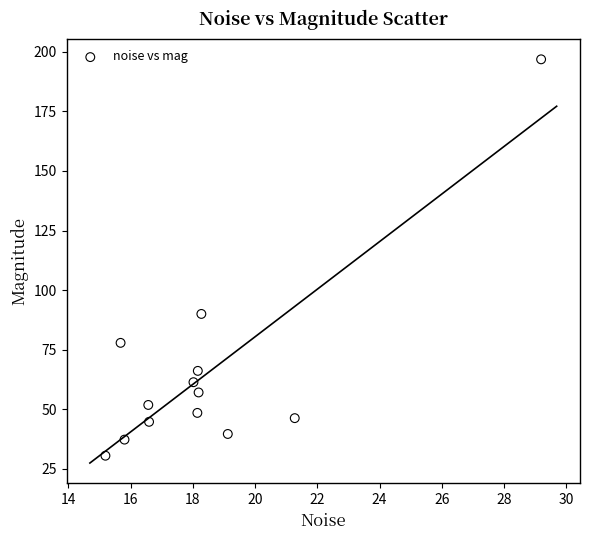

What is the range of Y values (max minus min)?

166.3